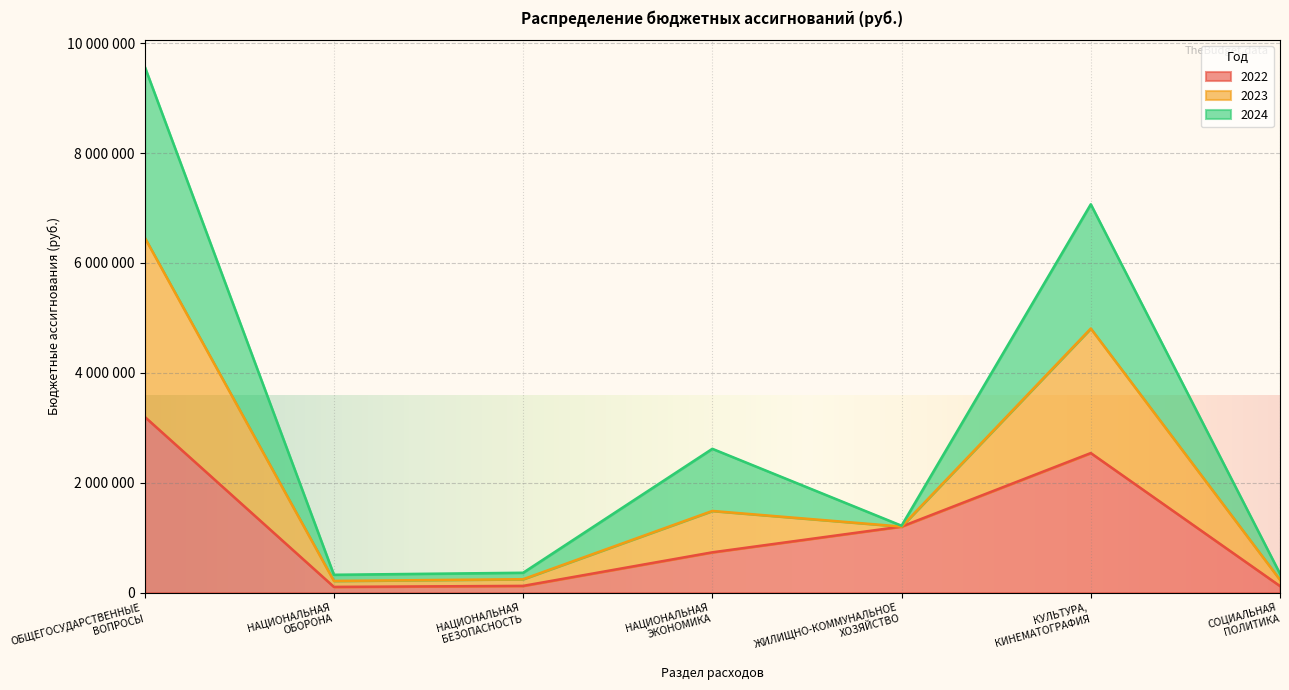

Is the value of 2022 at ОБЩЕГОСУДАРСТВЕННЫЕ
ВОПРОСЫ greater than the value of 2023 at НАЦИОНАЛЬНАЯ
ОБОРОНА?

Yes